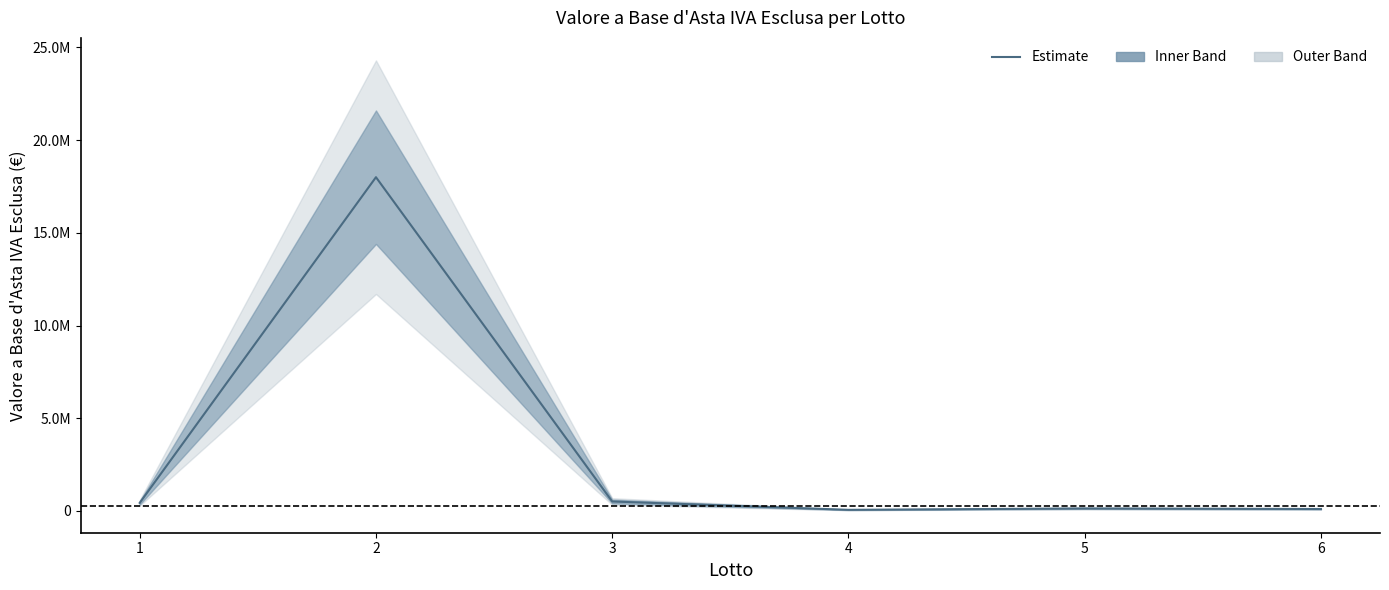

Which label corresponds to the smallest value in the chart?

4